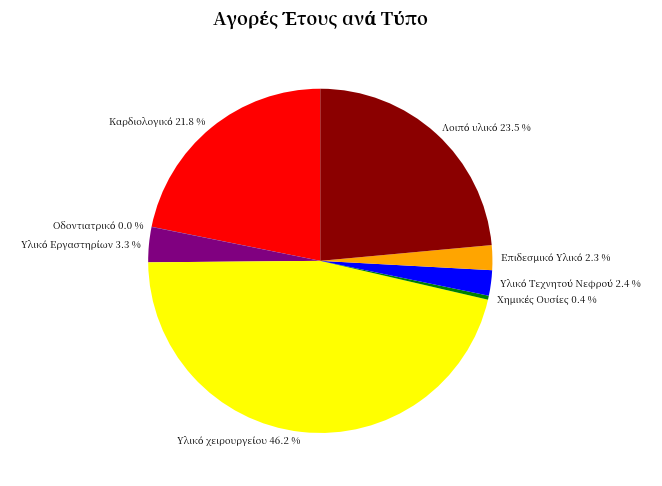

Is there any slice that represents more than half of the pie?

No